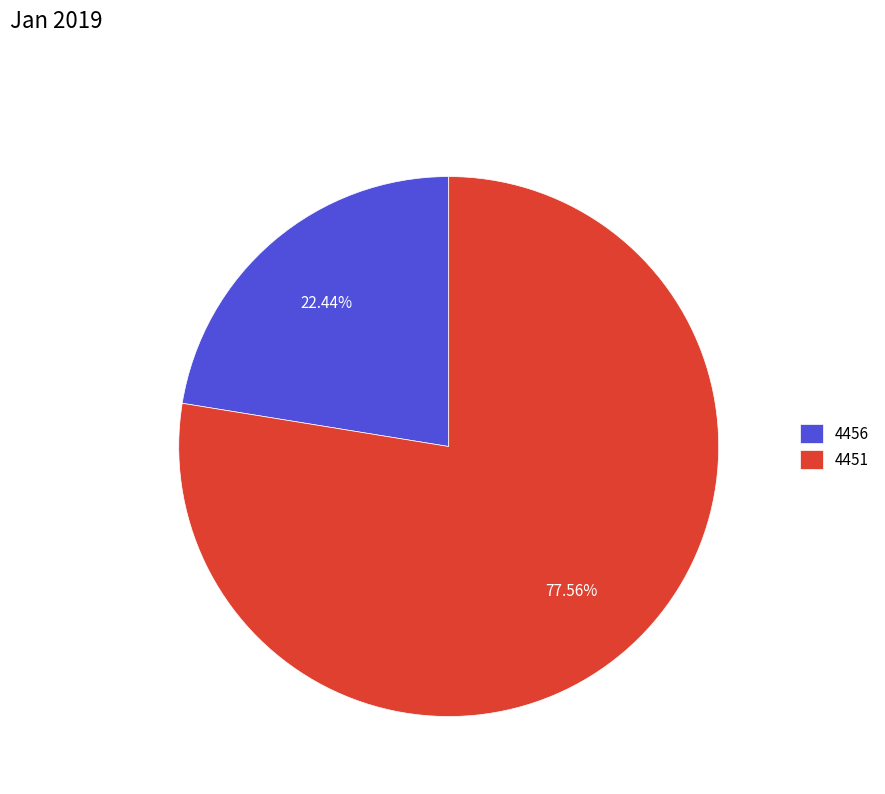

Which slice is the smallest?

4456